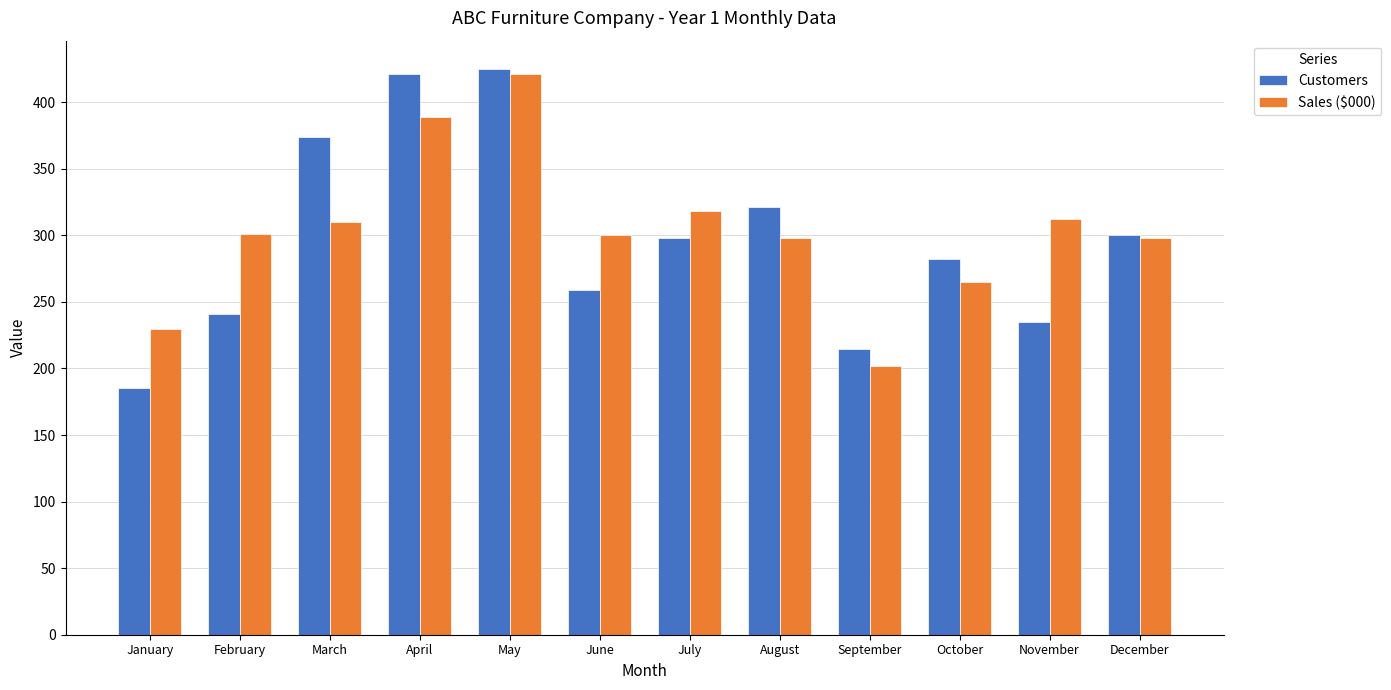

What is the value of the Customers bar at the 11th from the left?

235